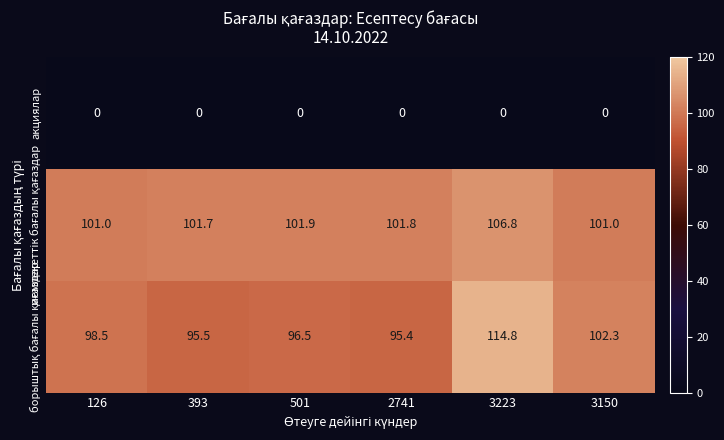

What is the spread (max minus min) of values at 393?

101.7